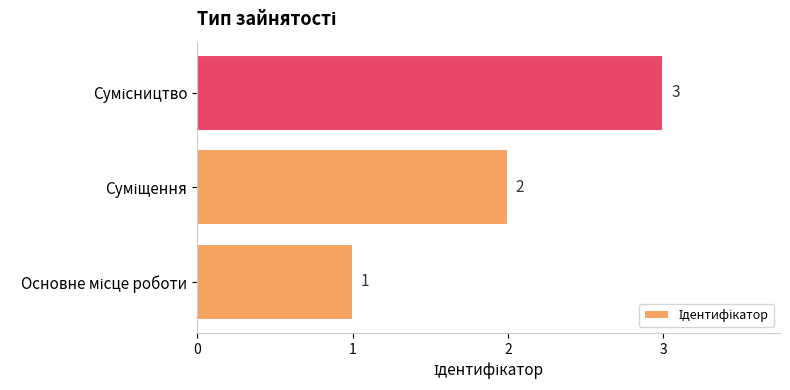

What is the sum of all values?

6